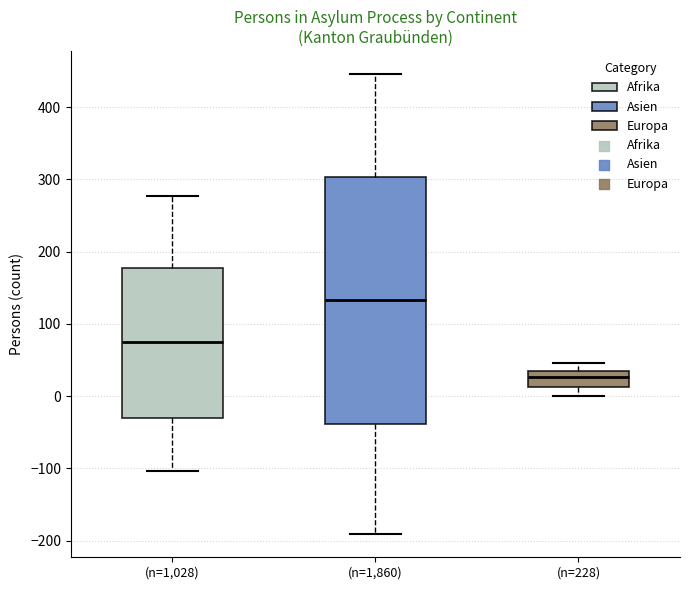

Which box is the tallest, from its lower edge to its upper edge?

(n=1,860)